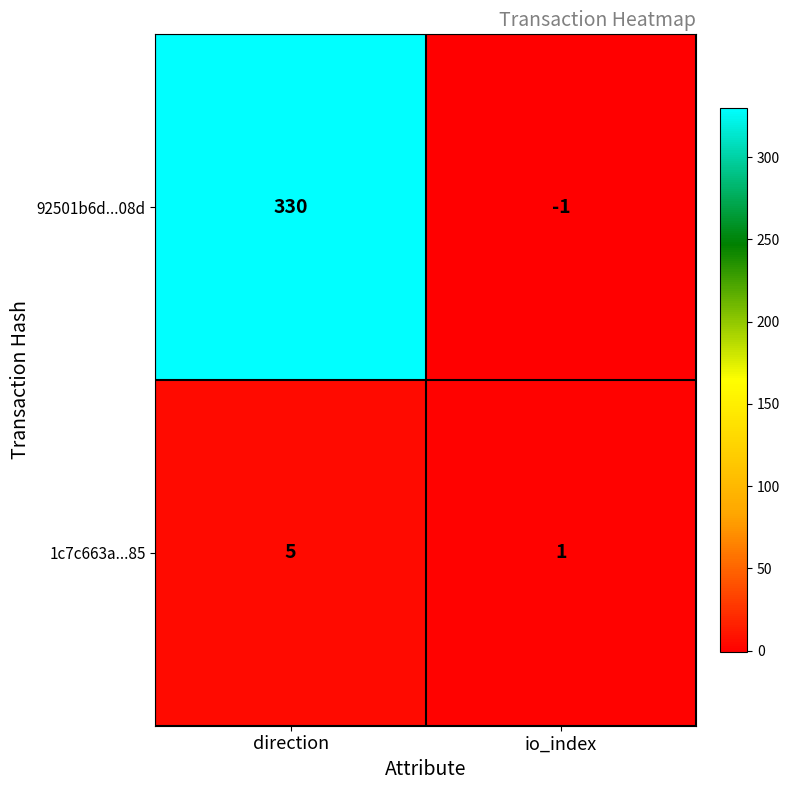

Rank the series at io_index from highest to lowest value.

1c7c663a...85, 92501b6d...08d